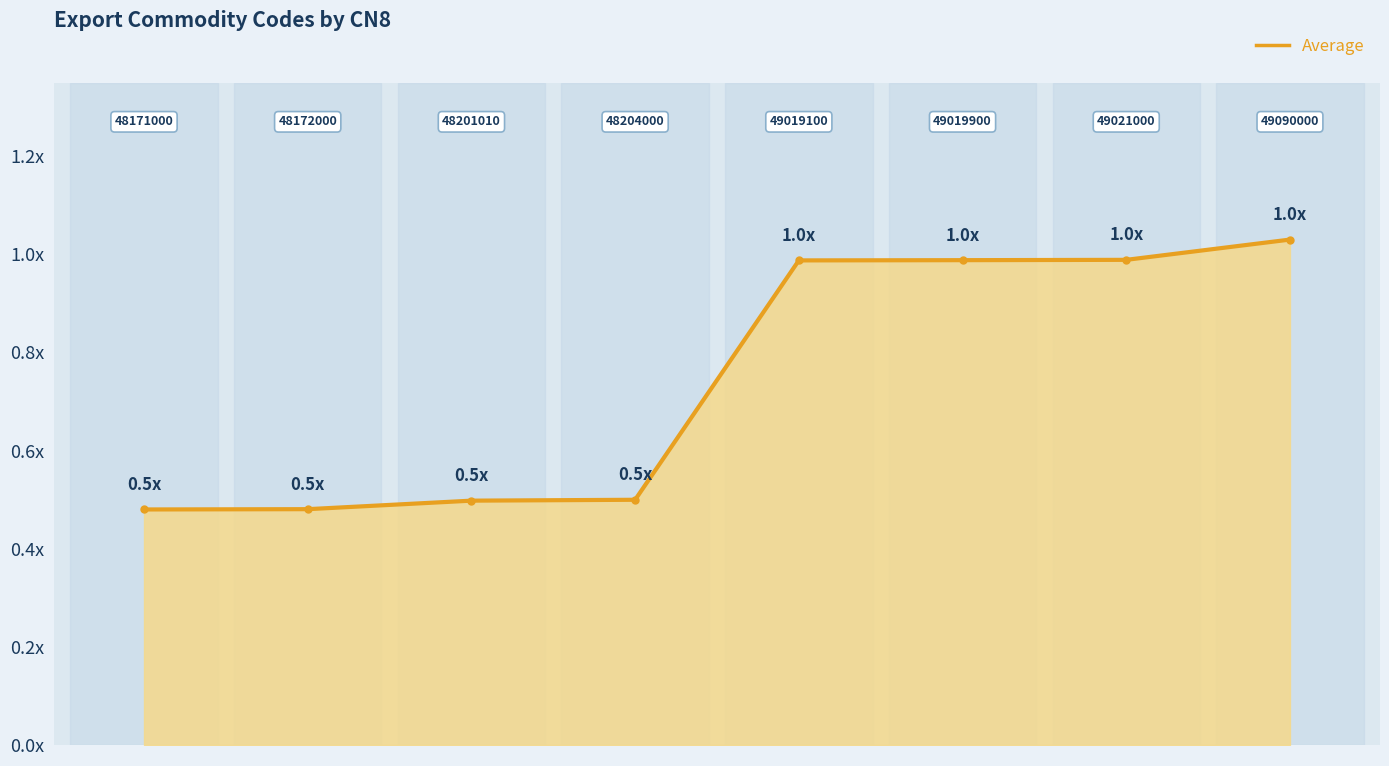

Reading right to left, what are all the values shown in this chart?

7=1.0	6=1.0	5=1.0	4=1.0	3=0.5	2=0.5	1=0.5	0=0.5